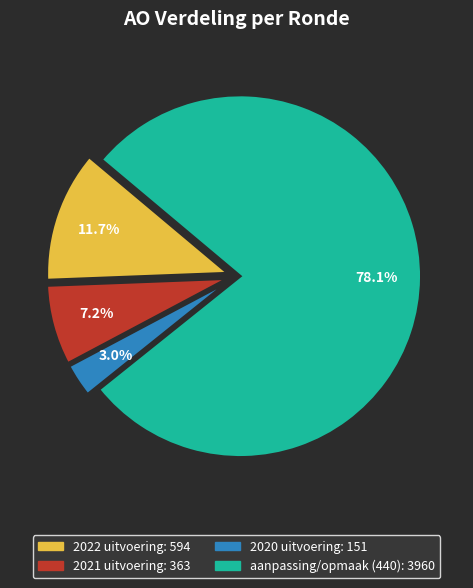

Does any single category account for the majority?

Yes